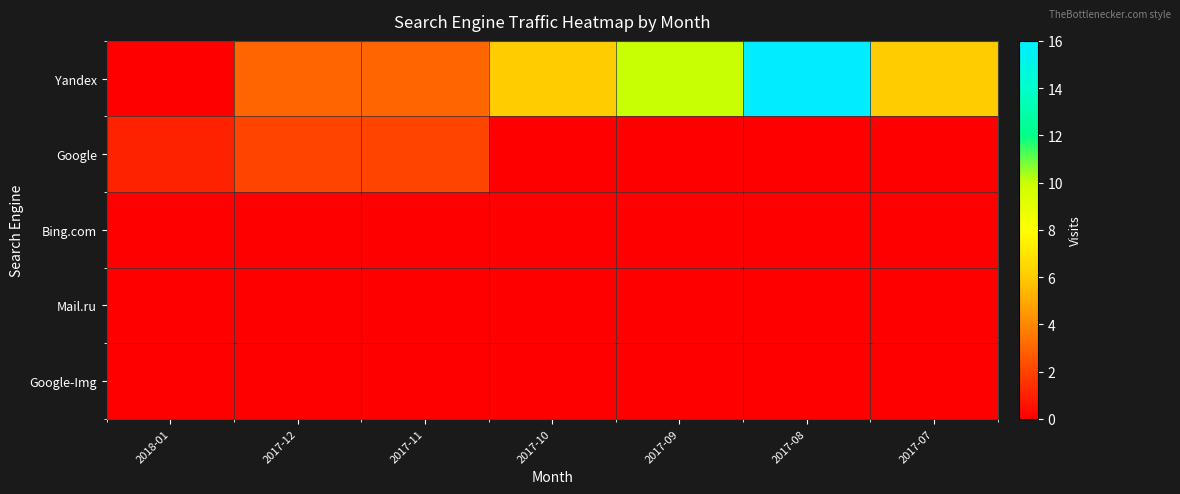

Between 2017-08 and 2017-11, which is larger?

2017-08